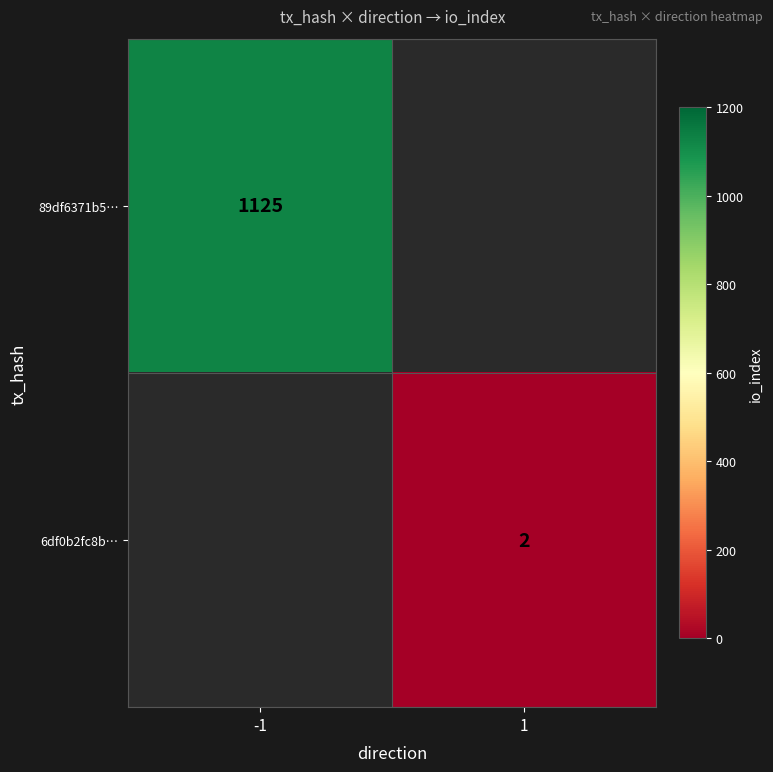

The 89df6371b5… series shows 1853 at -1. True or false?

False